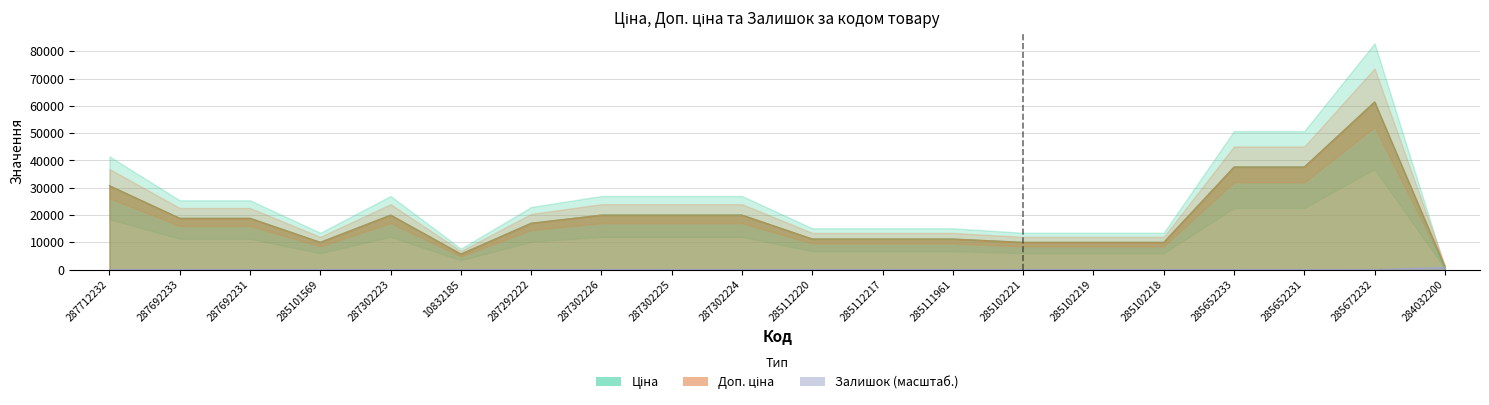

True or false: Доп. ціна and Ціна intersect in this chart.

False